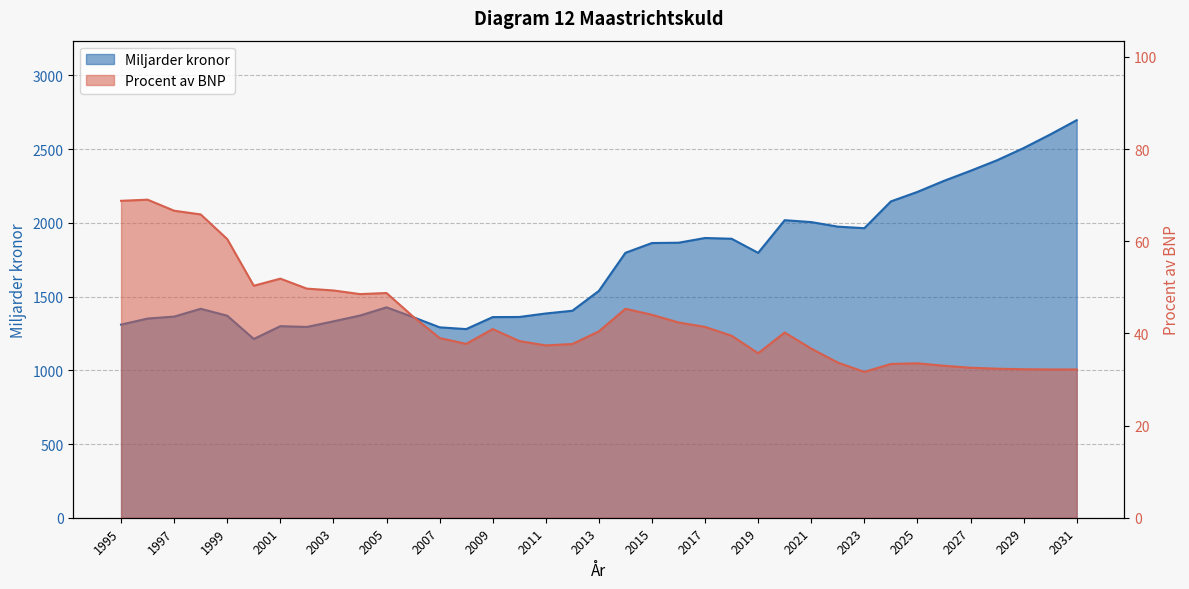

Which category has the lowest value in the Miljarder kronor series?

2000